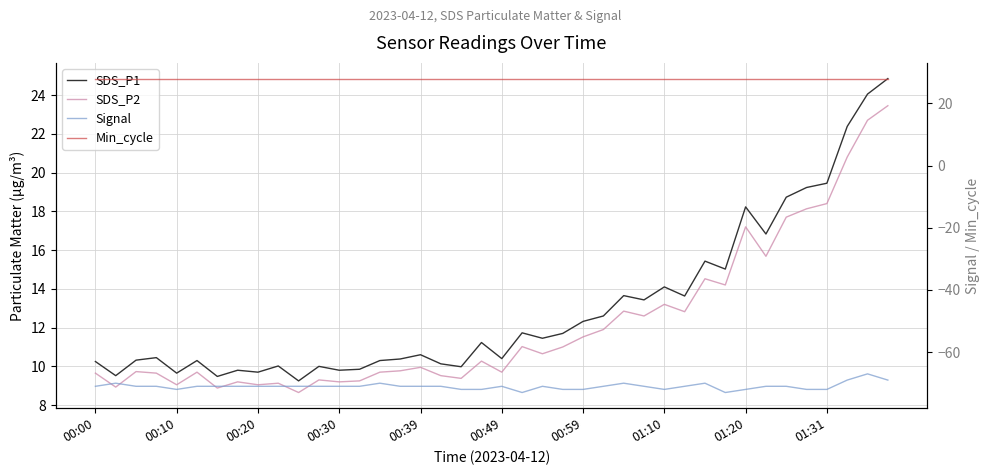

True or false: Signal has more than 2 points higher than both neighbors.

True